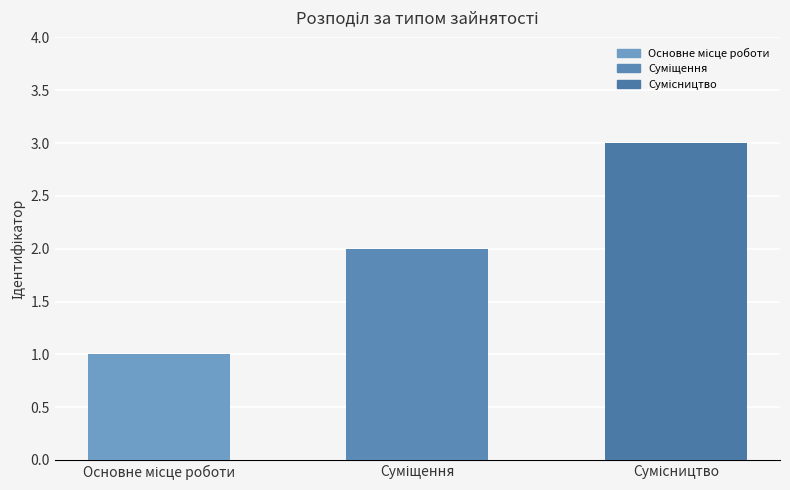

Approximately how many times larger is the value at Сумісництво compared to Основне місце роботи?

3.0